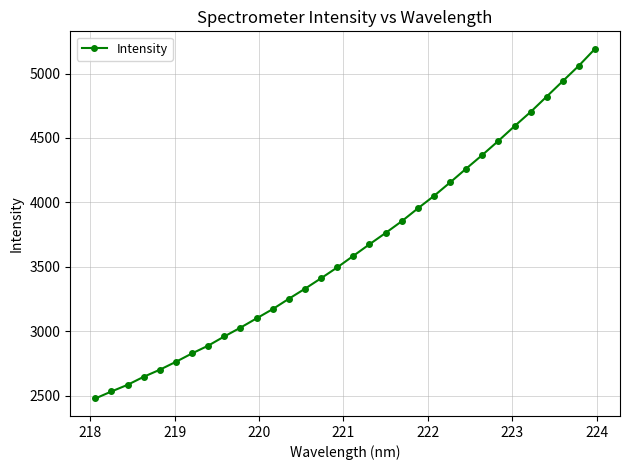

What is the greatest value displayed?

5191.9